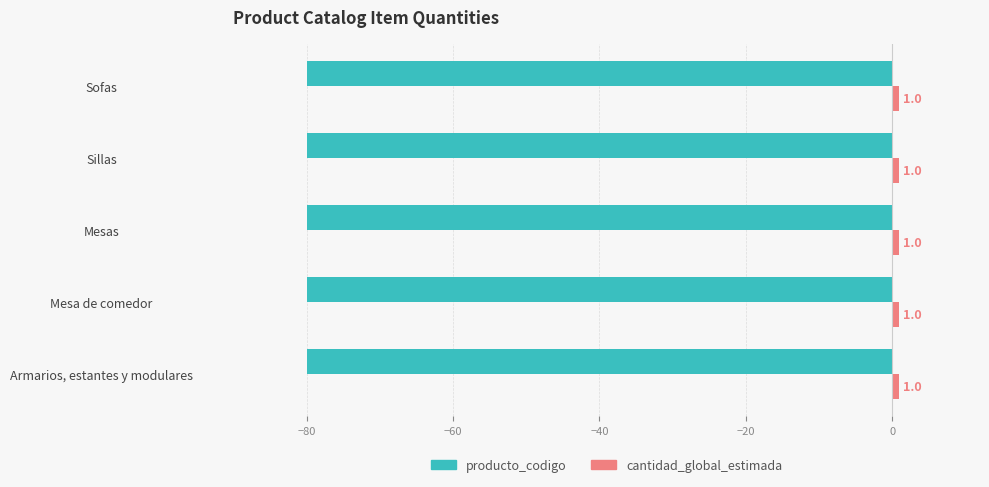

What is the spread (max minus min) of values at Sofas?

81.0